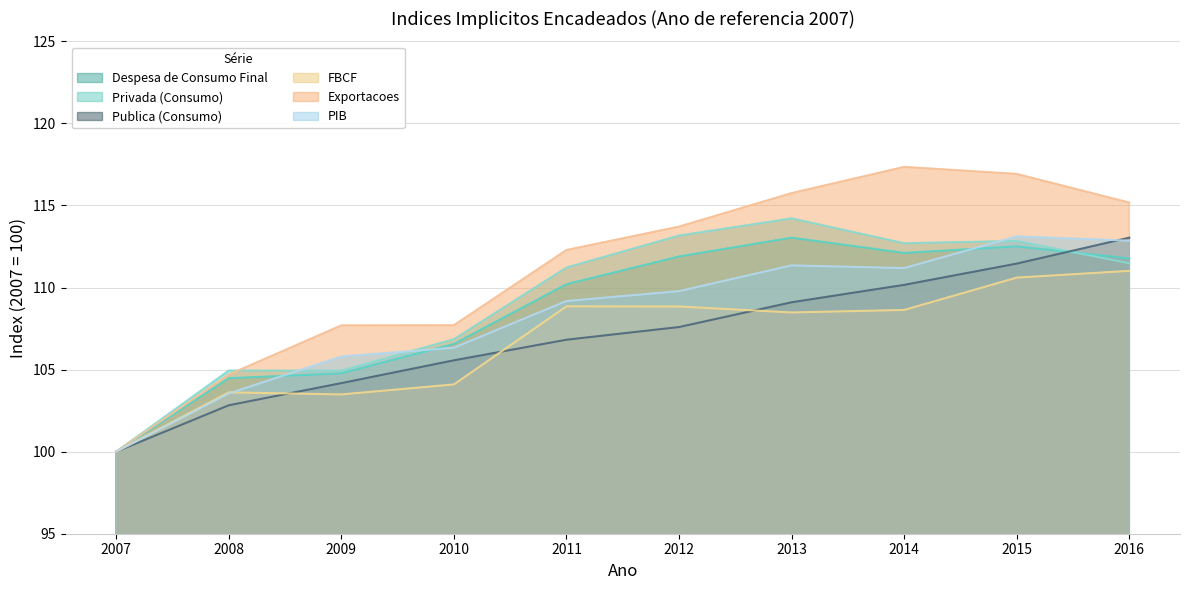

What is the approximate value of PIB at 2015?

113.1